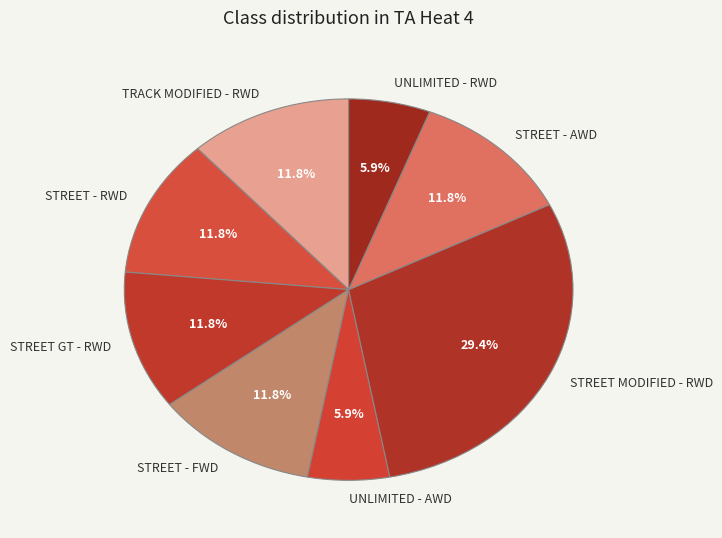

Is STREET MODIFIED - RWD the majority of the pie?

No